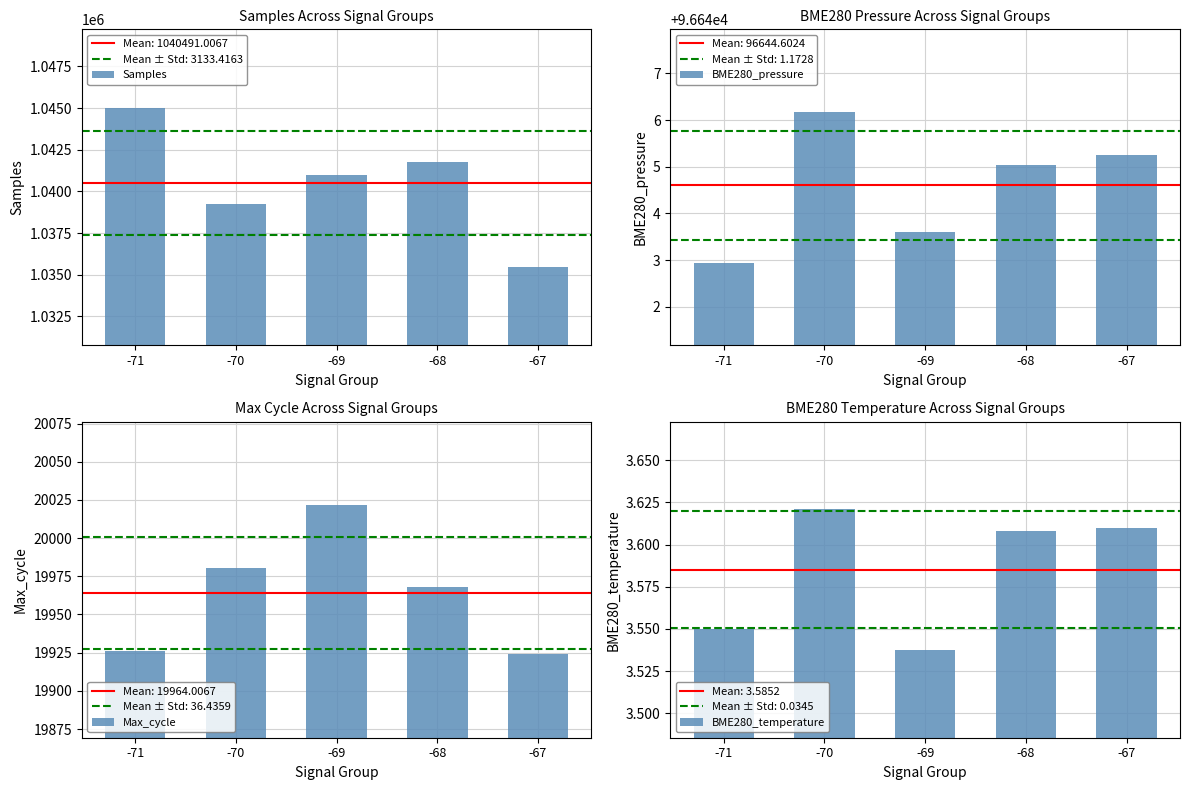

At which category is the sum across all series the highest?

-71